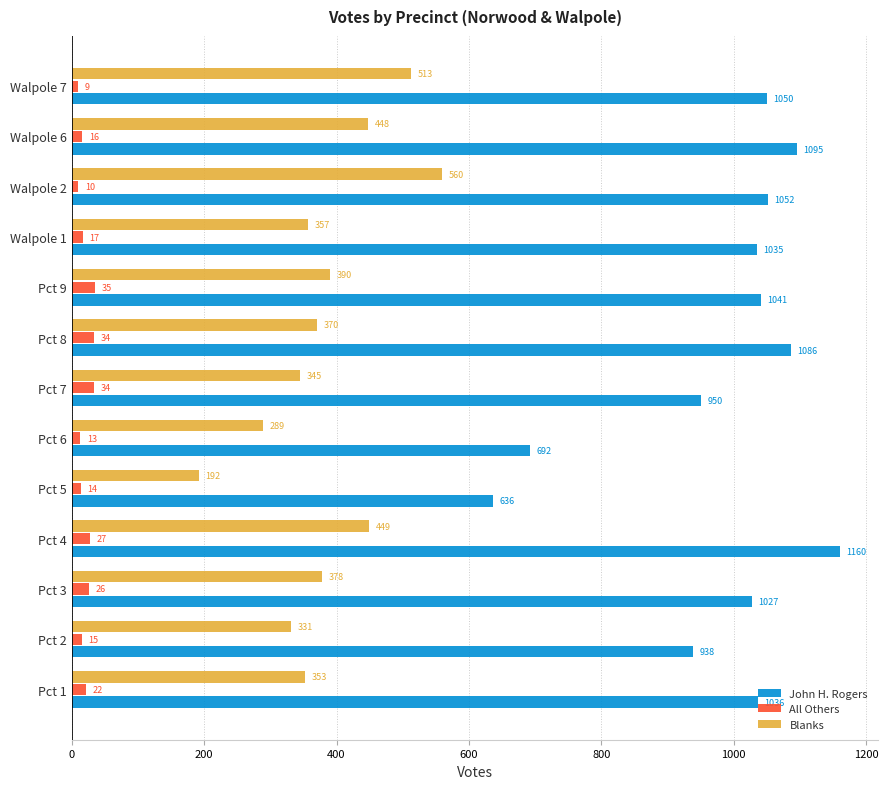

At which category is the sum across all series the highest?

Pct 4